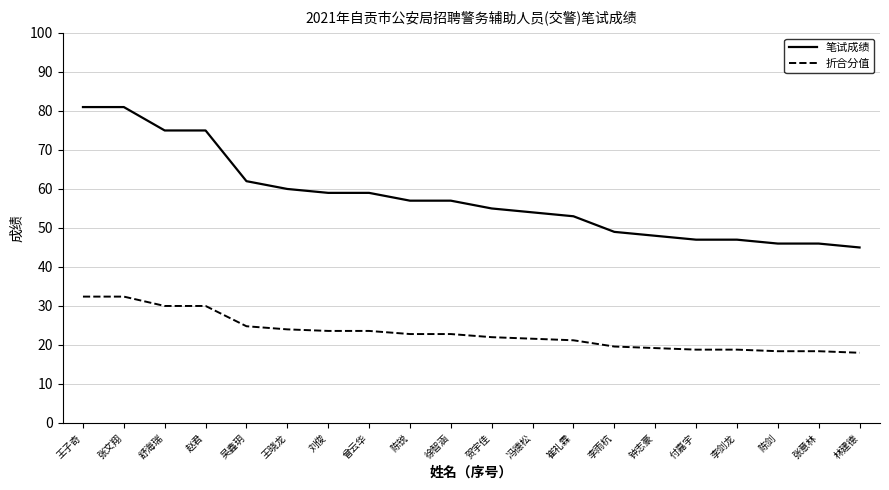

Is this an area chart (filled region under the line)?

No